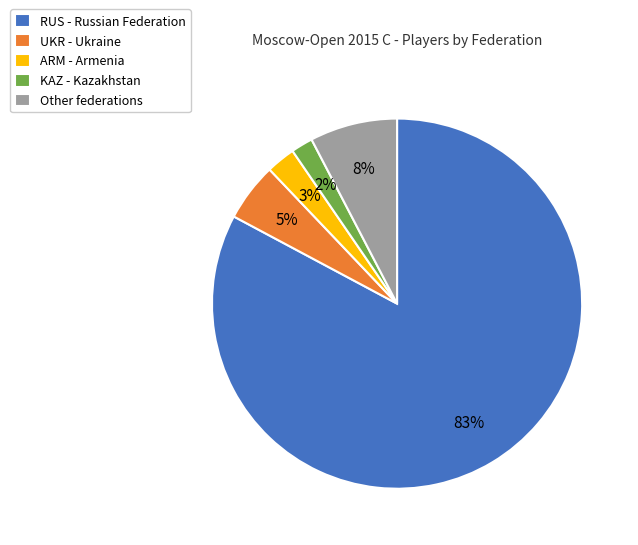

Between UKR - Ukraine and RUS - Russian Federation, which is larger?

RUS - Russian Federation